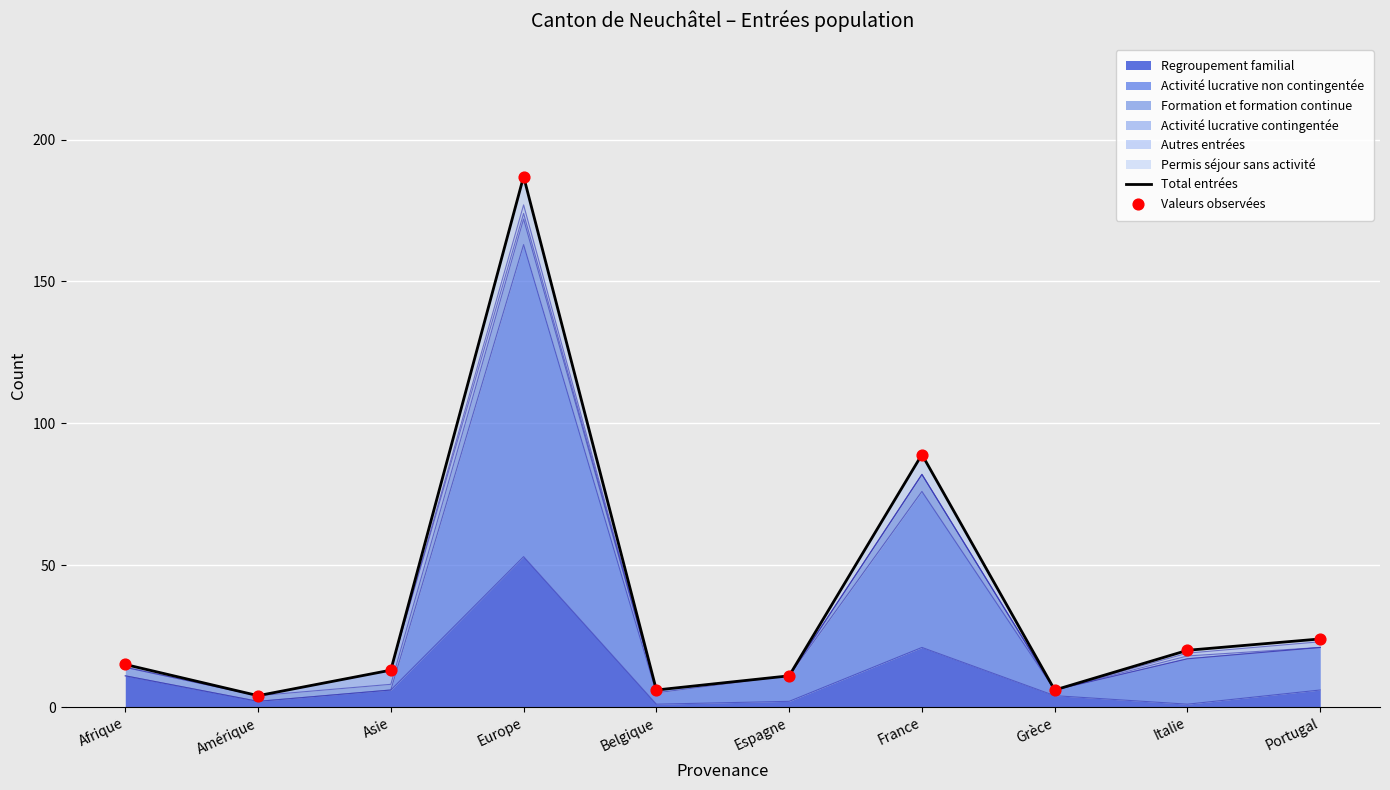

The Regroupement familial series shows 11 at Afrique. True or false?

True